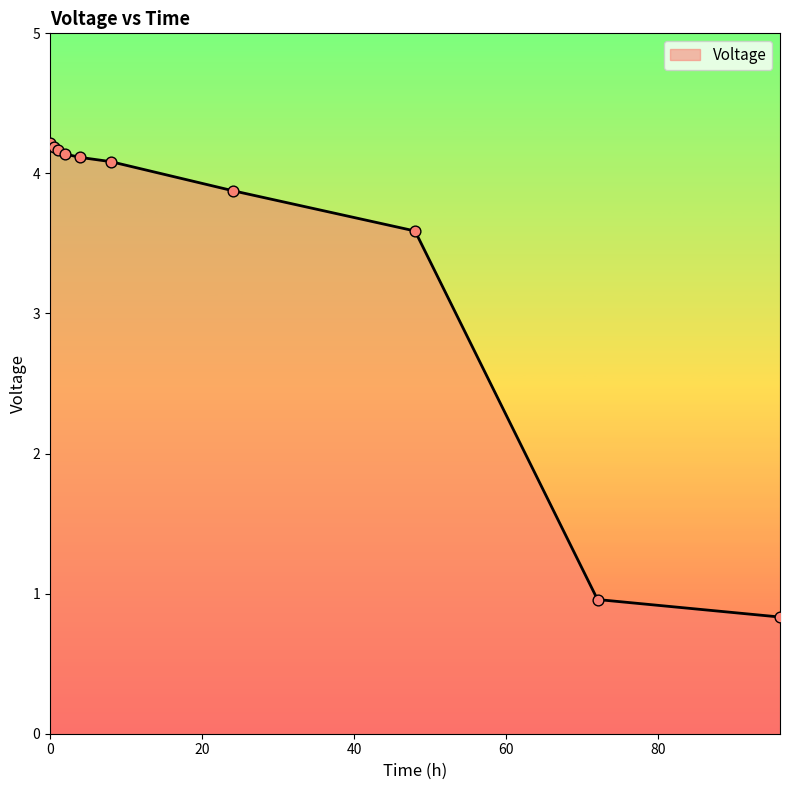

What is the minimum value shown in the chart?

0.8